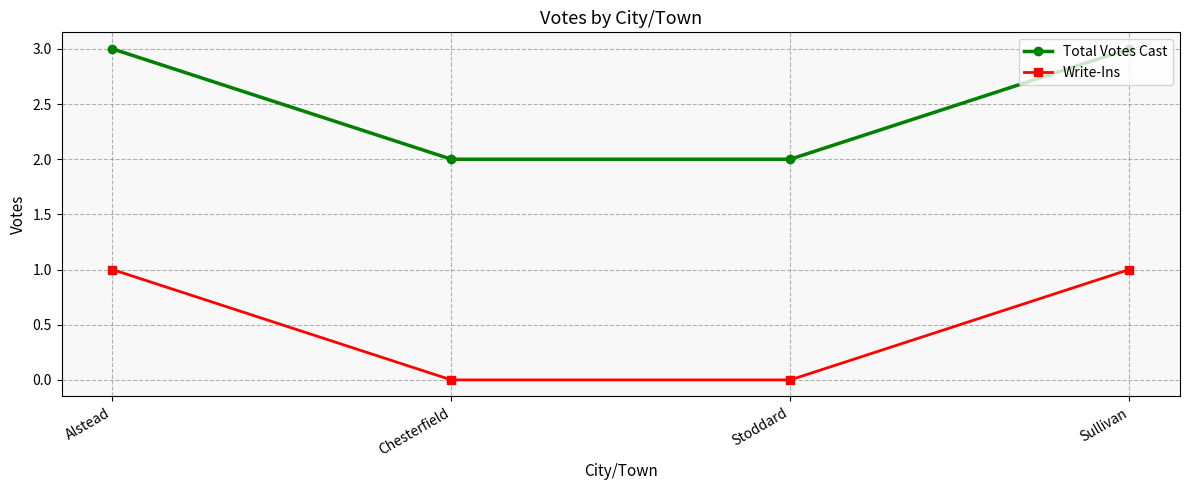

True or false: Write-Ins and Total Votes Cast intersect in this chart.

False